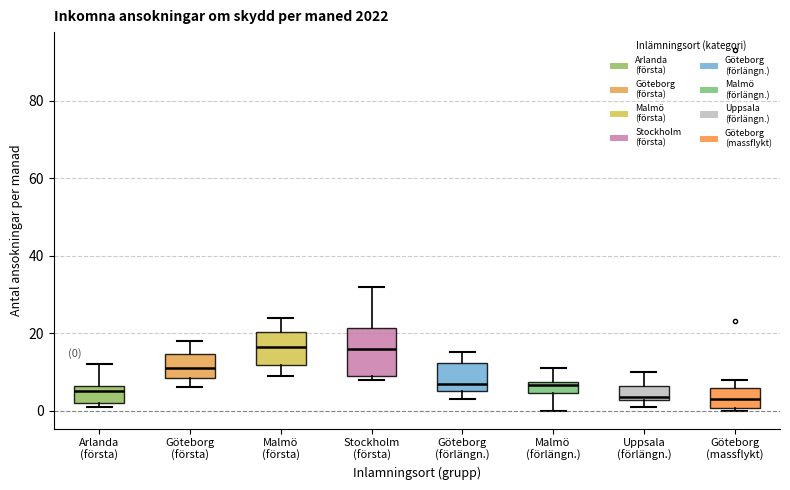

Comparing the boxes themselves (not the whiskers), which one is the tallest?

Stockholm (första)